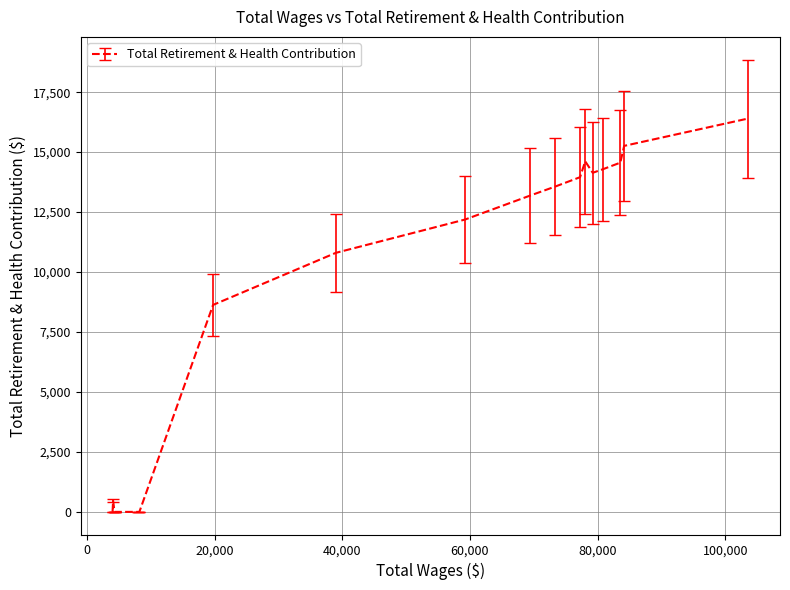

How many series are shown in this chart?

1